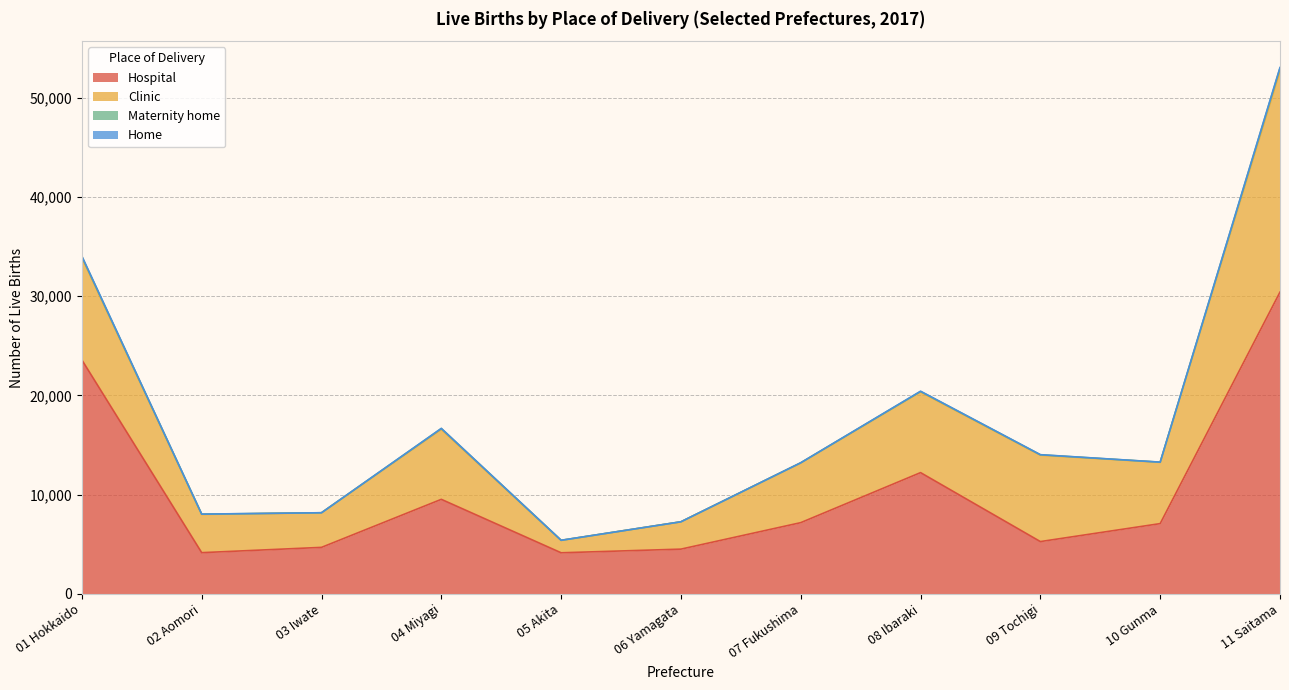

How many data points in Hospital are less than 7074?

5